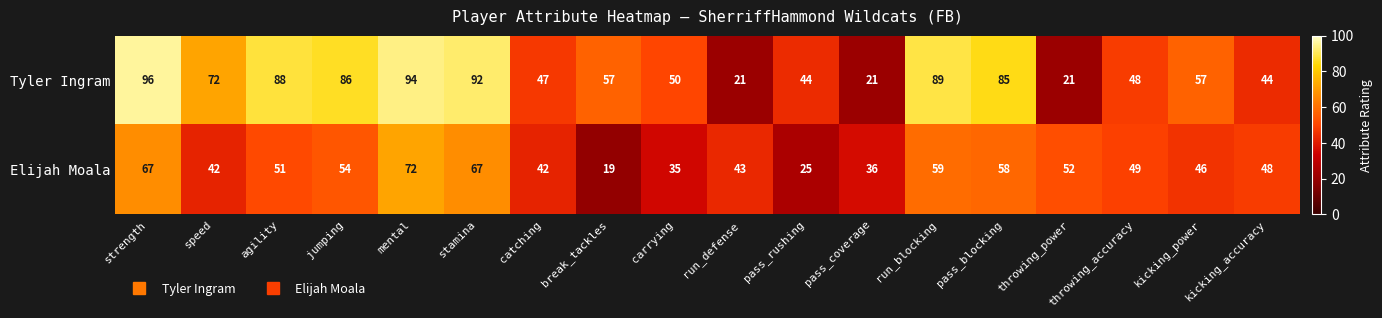

The value of Tyler Ingram at speed is 72. True or false?

True